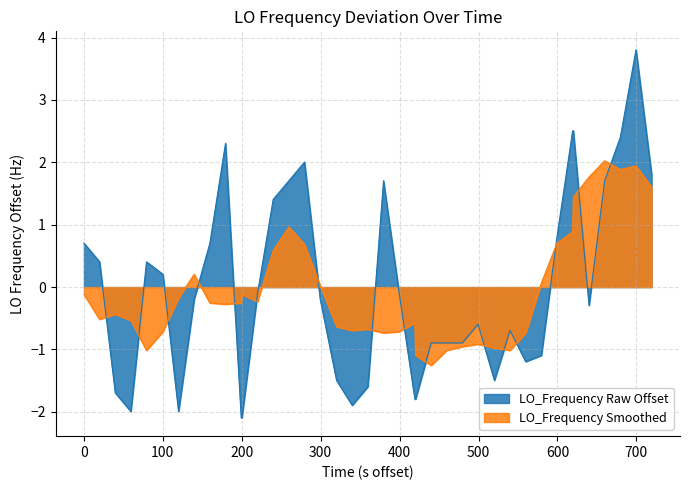

Rank the series by their maximum value, from highest to lowest.

LO_Frequency Raw Offset, LO_Frequency Smoothed